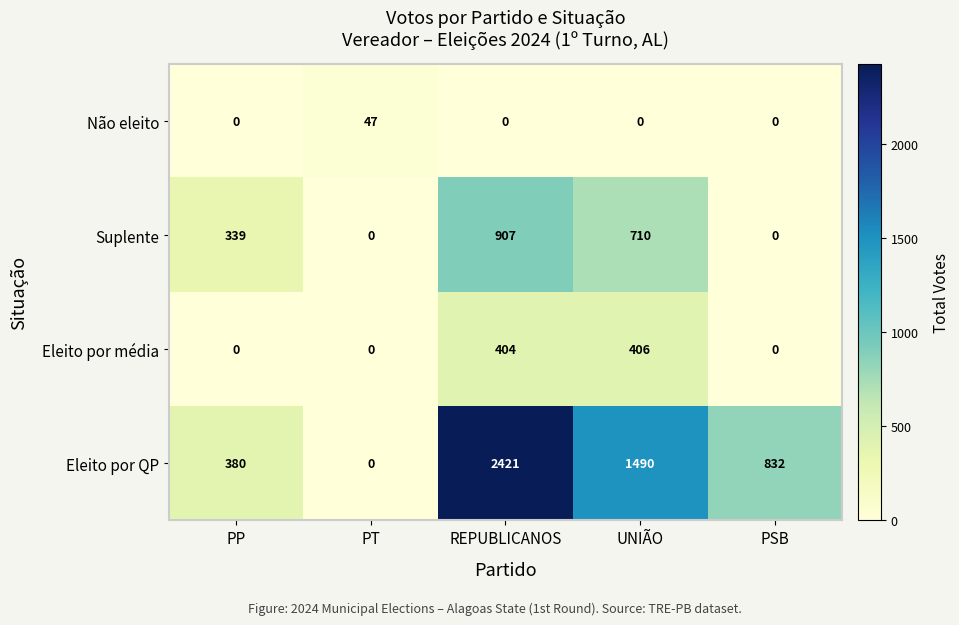

What is the average value of the Eleito por QP series?

1025